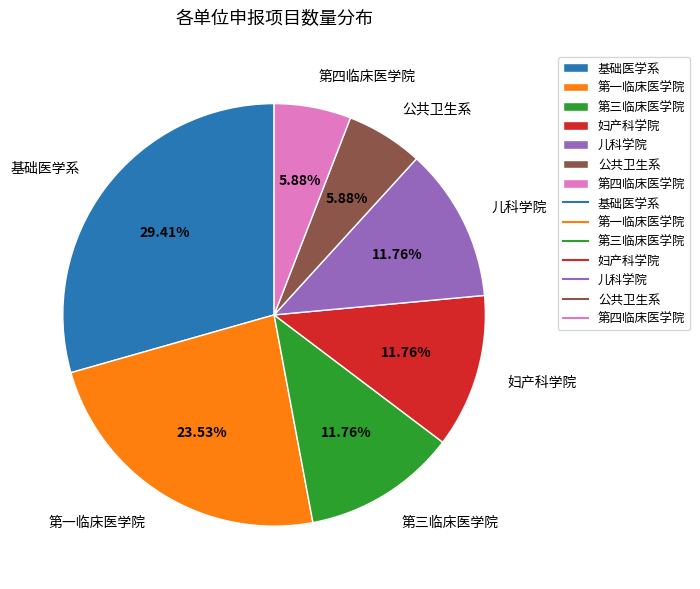

To the nearest percent, what is the difference between the largest and smallest slice percentages?

24%